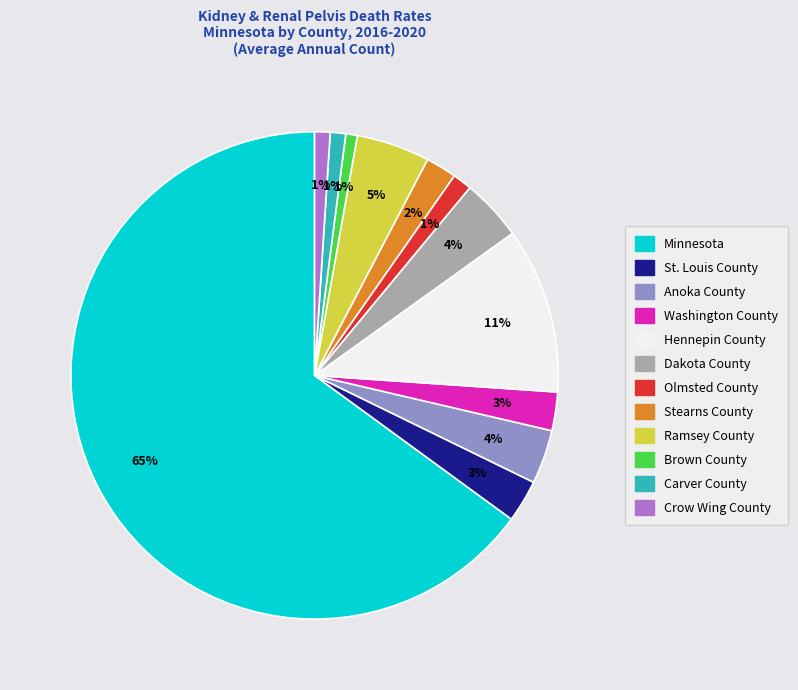

Which slice is the largest?

Minnesota